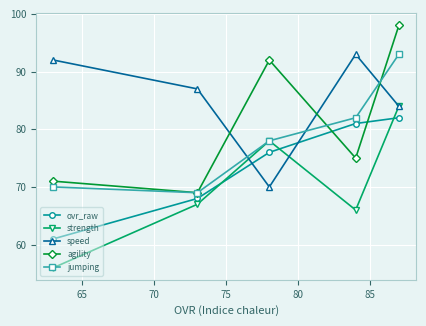

What is the lowest value of the speed series?

70